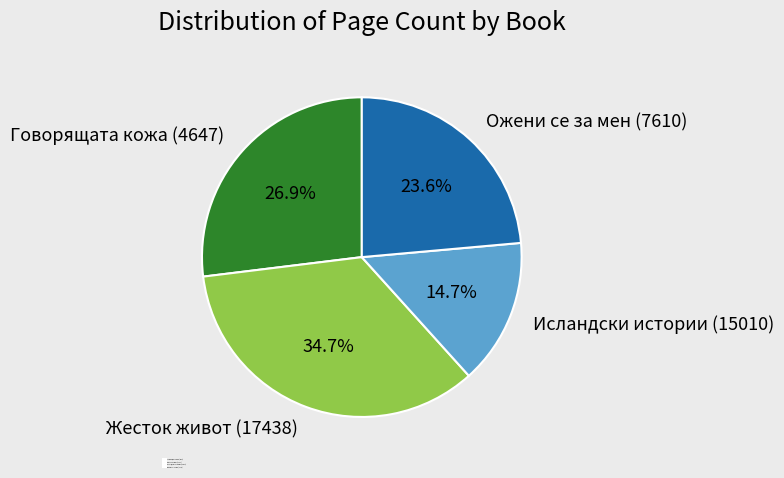

Rank the categories by value from lowest to highest.

Исландски истории (15010), Ожени се за мен (7610), Говорящата кожа (4647), Жесток живот (17438)